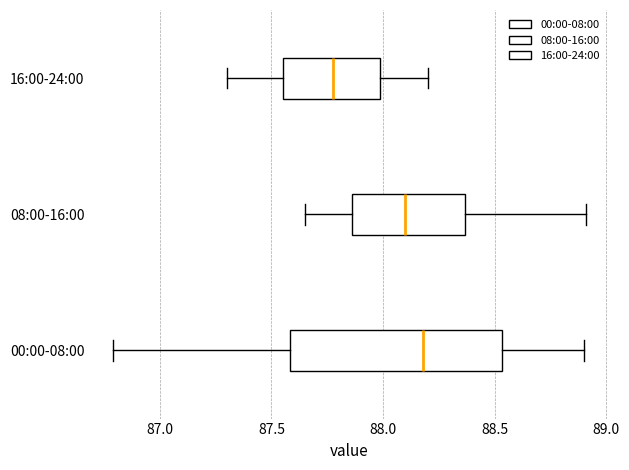

Which box has the furthest to the right median line?

00:00-08:00